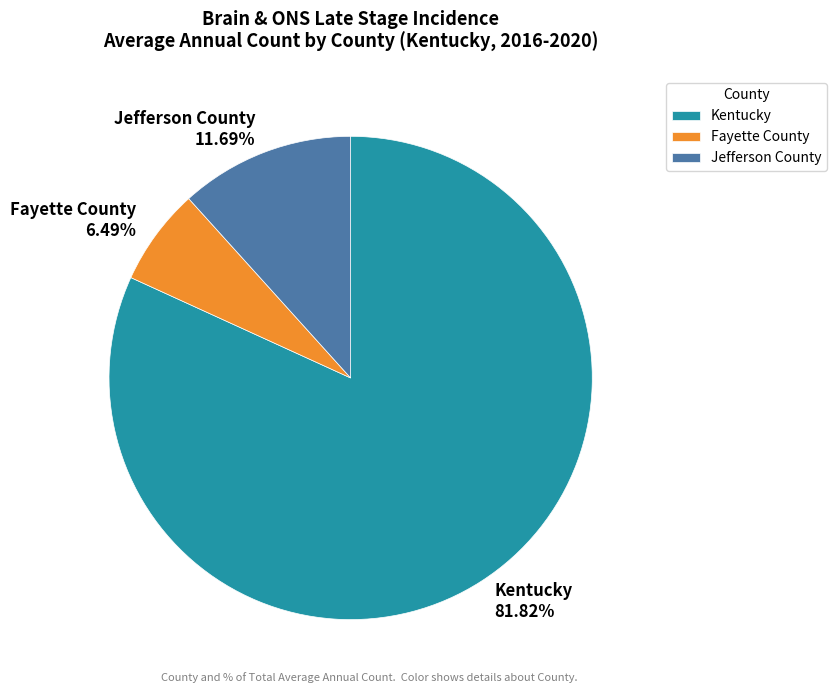

Which has a higher value, Fayette County or Jefferson County?

Jefferson County